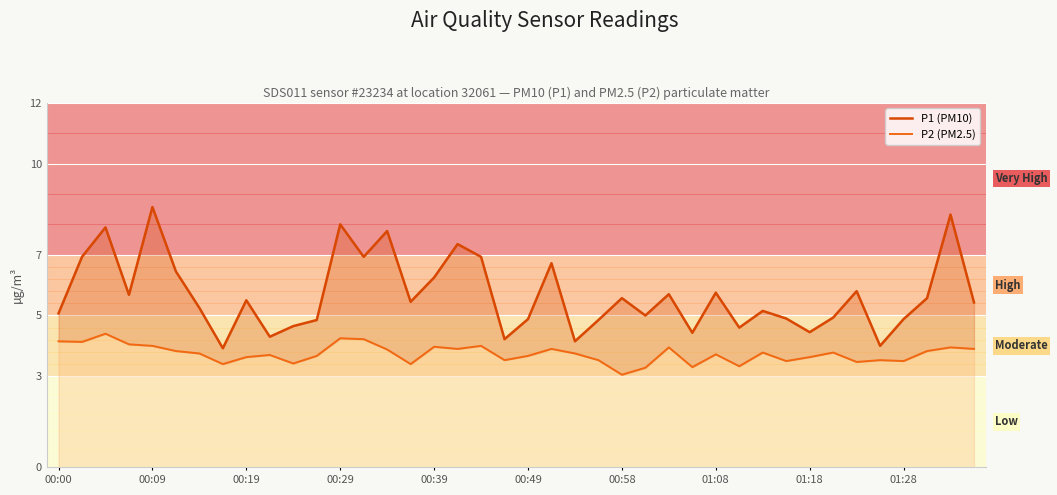

In P1 (PM10), how many points are lower than both neighbors (excluding endpoints)?

12